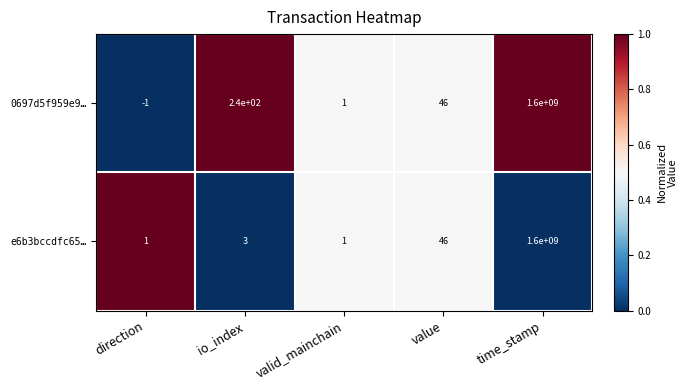

Is it true that e6b3bccdfc65… equals 1 at io_index?

False